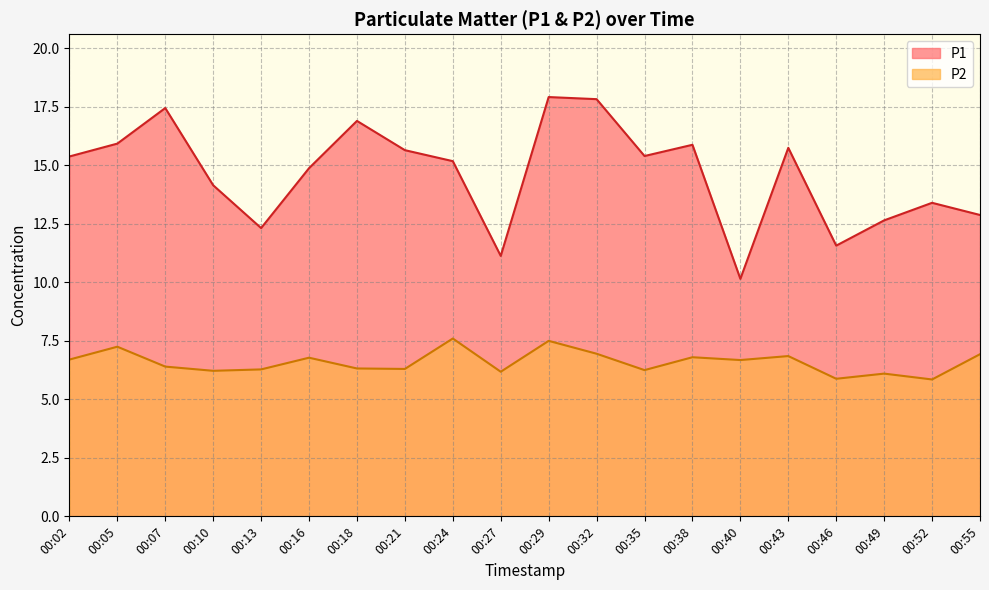

True or false: P1 and P2 cross at least once.

False